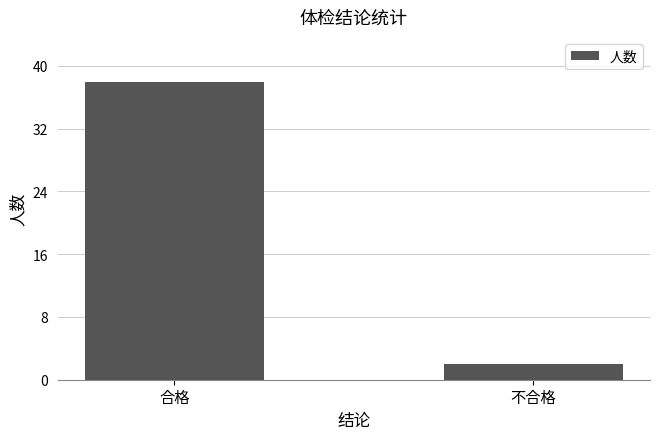

What position from the left is 不合格?

2